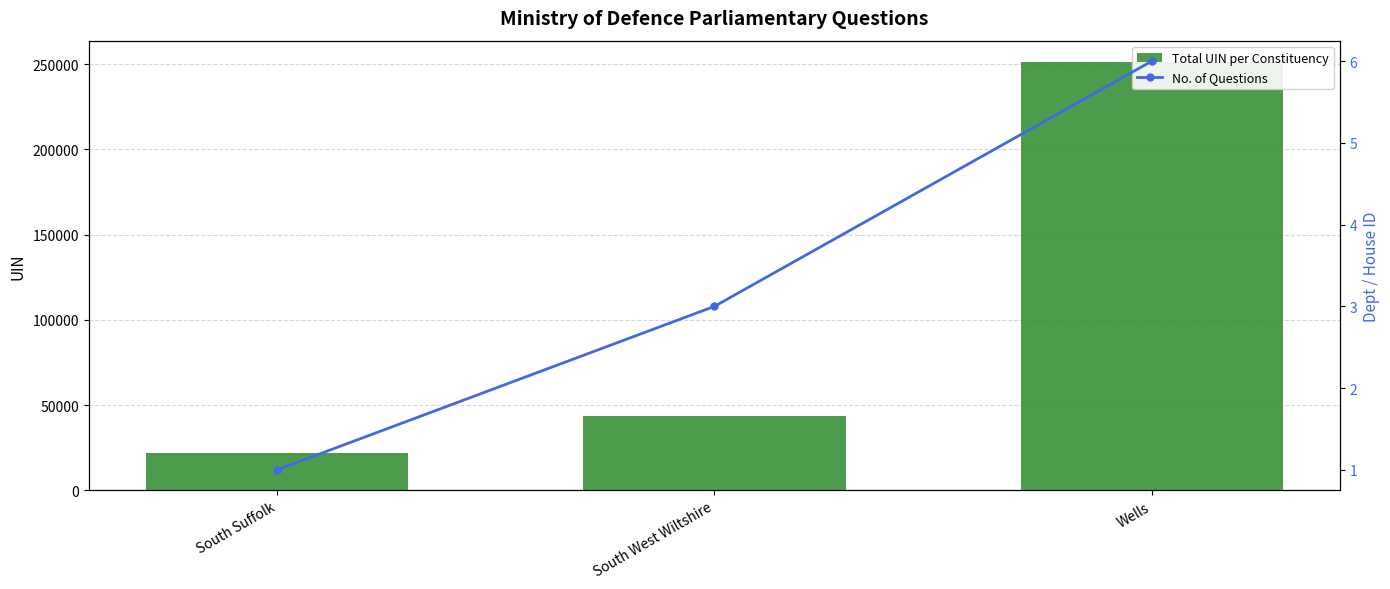

At which label is No. of Questions closest to 3?

South West Wiltshire